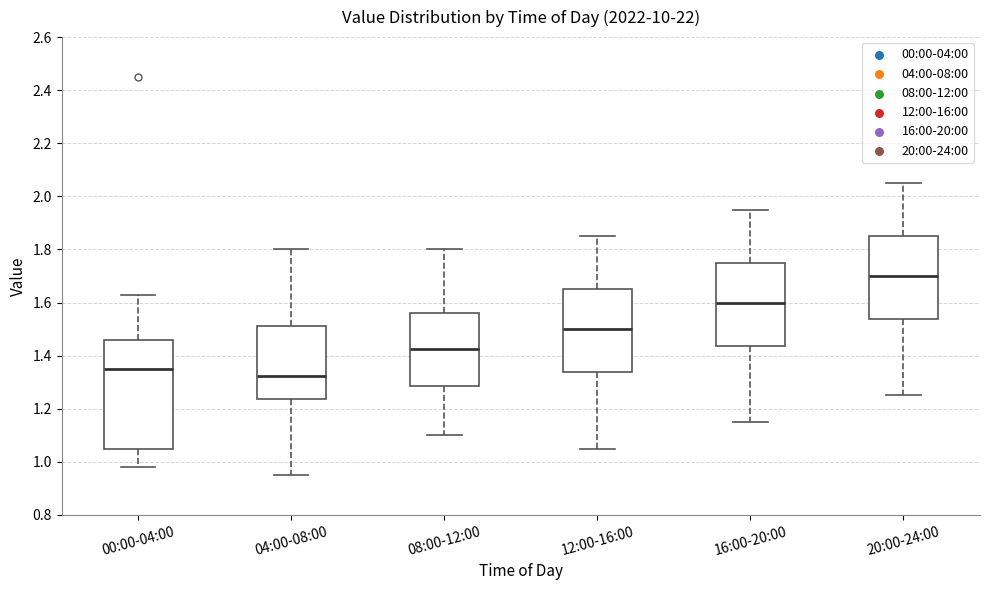

Where is the lower edge of the box for 12:00-16:00 on the y-axis? The values are not printed on the chart, so give them approximately, as read against the axis.

1.34